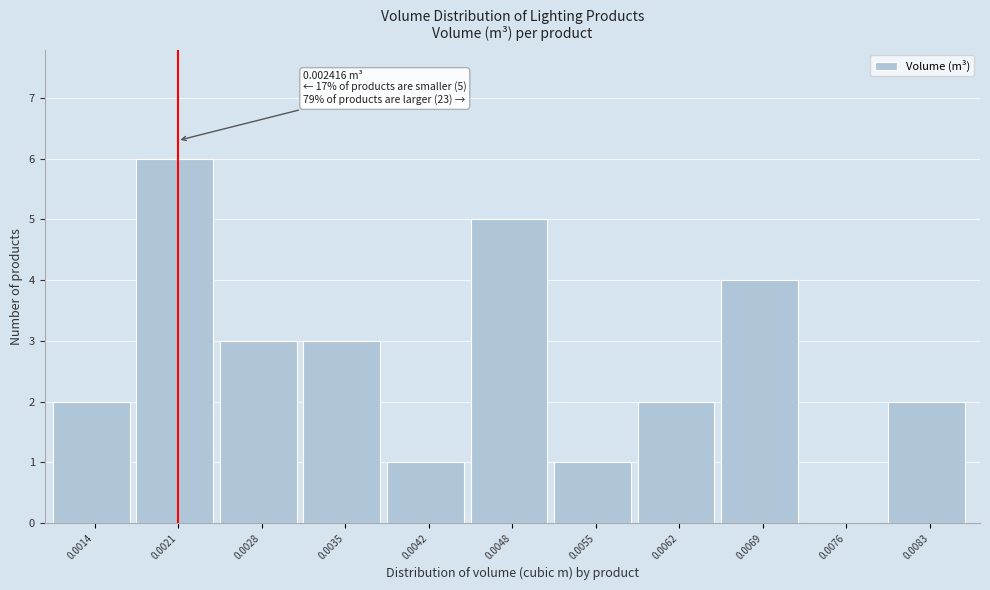

Reading right to left, what are all the values shown in this chart?

0.0083=2	0.0076=0	0.0069=4	0.0062=2	0.0055=1	0.0048=5	0.0042=1	0.0035=3	0.0028=3	0.0021=6	0.0014=2